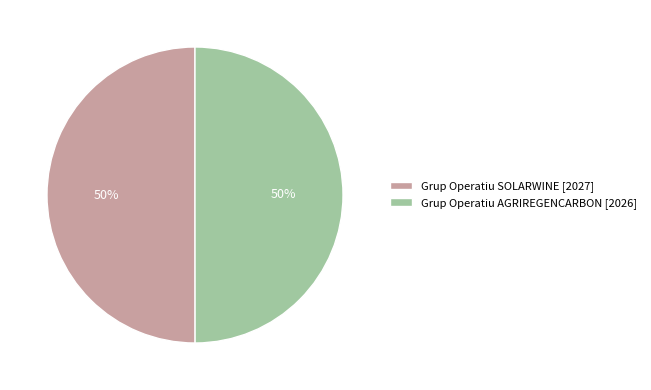

Is the sum of Grup Operatiu SOLARWINE [2027] and Grup Operatiu AGRIREGENCARBON [2026] greater than half?

Yes